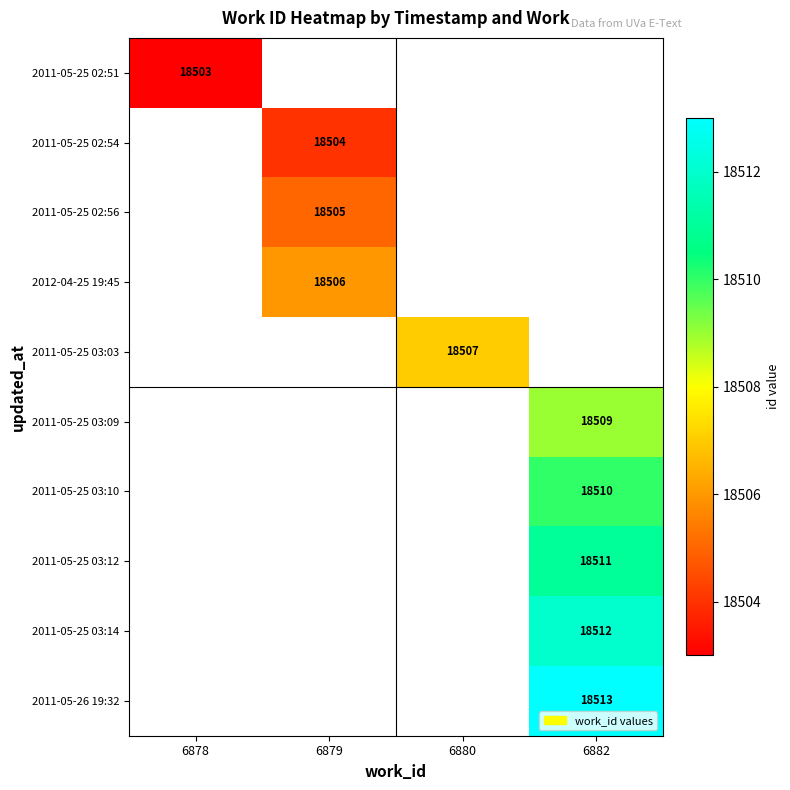

At how many categories does at least one series exceed 18505?

3